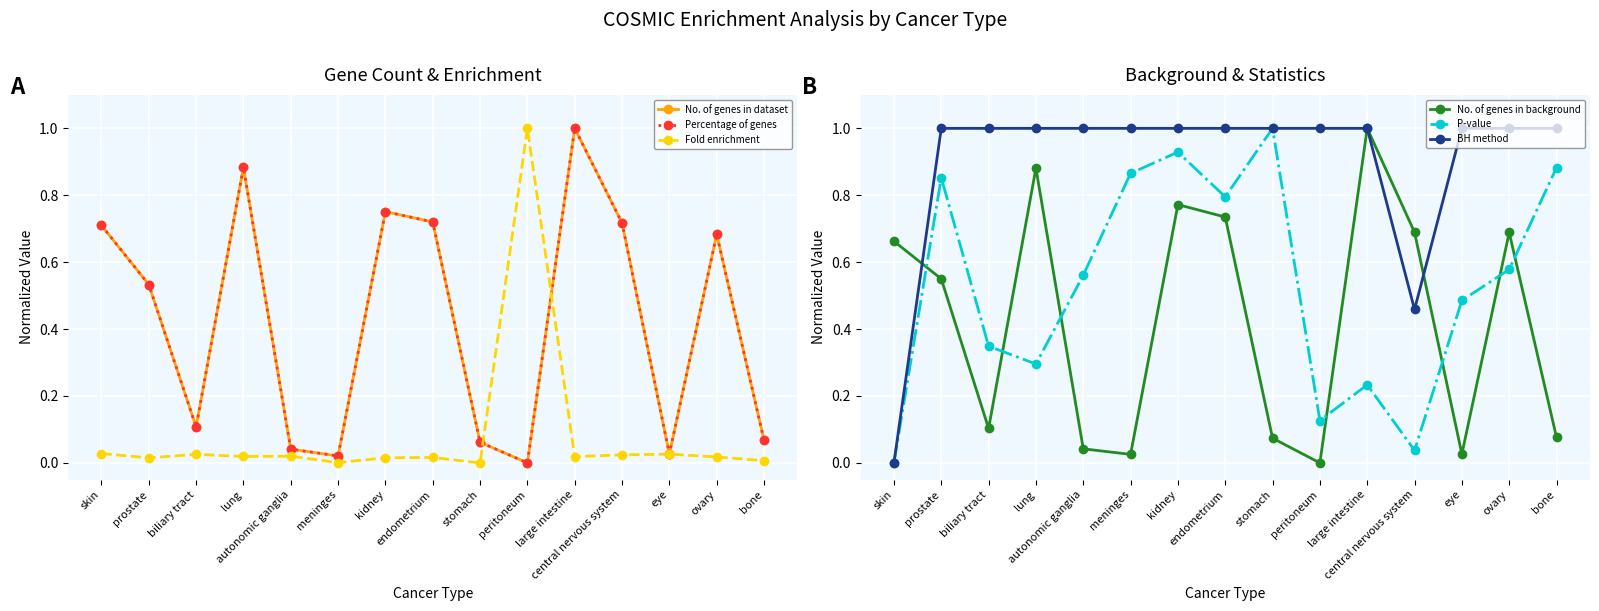

What is the difference between the maximum and second lowest values in the BH method series?

0.5